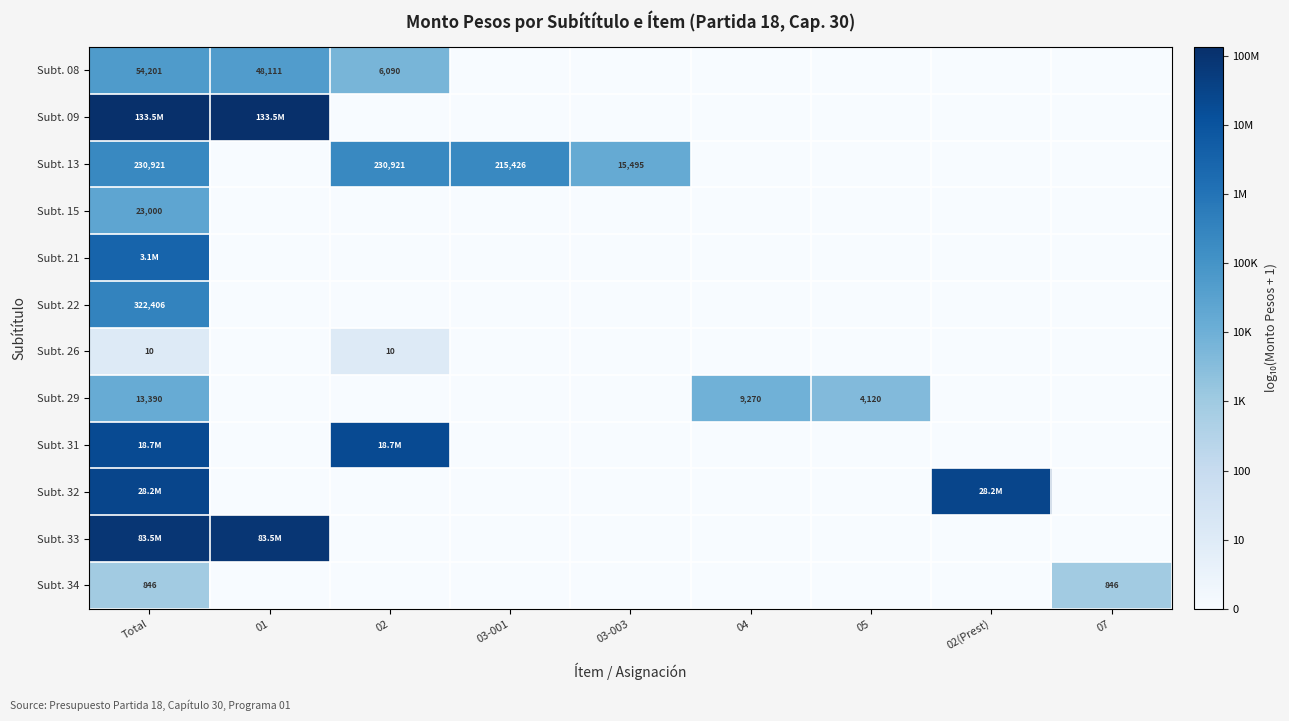

Rank the series at 02(Prest) from lowest to highest value.

Subt. 08, Subt. 09, Subt. 13, Subt. 15, Subt. 21, Subt. 22, Subt. 26, Subt. 29, Subt. 31, Subt. 33, Subt. 34, Subt. 32